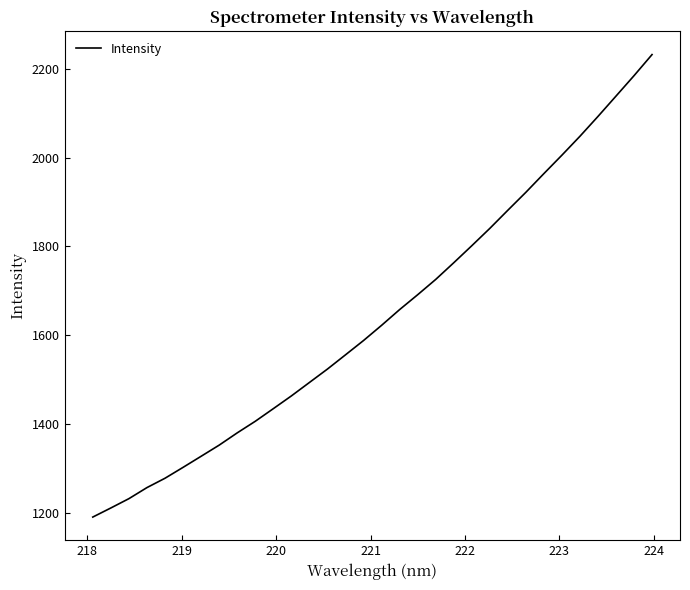

What is the difference between the maximum and minimum values?

1040.2